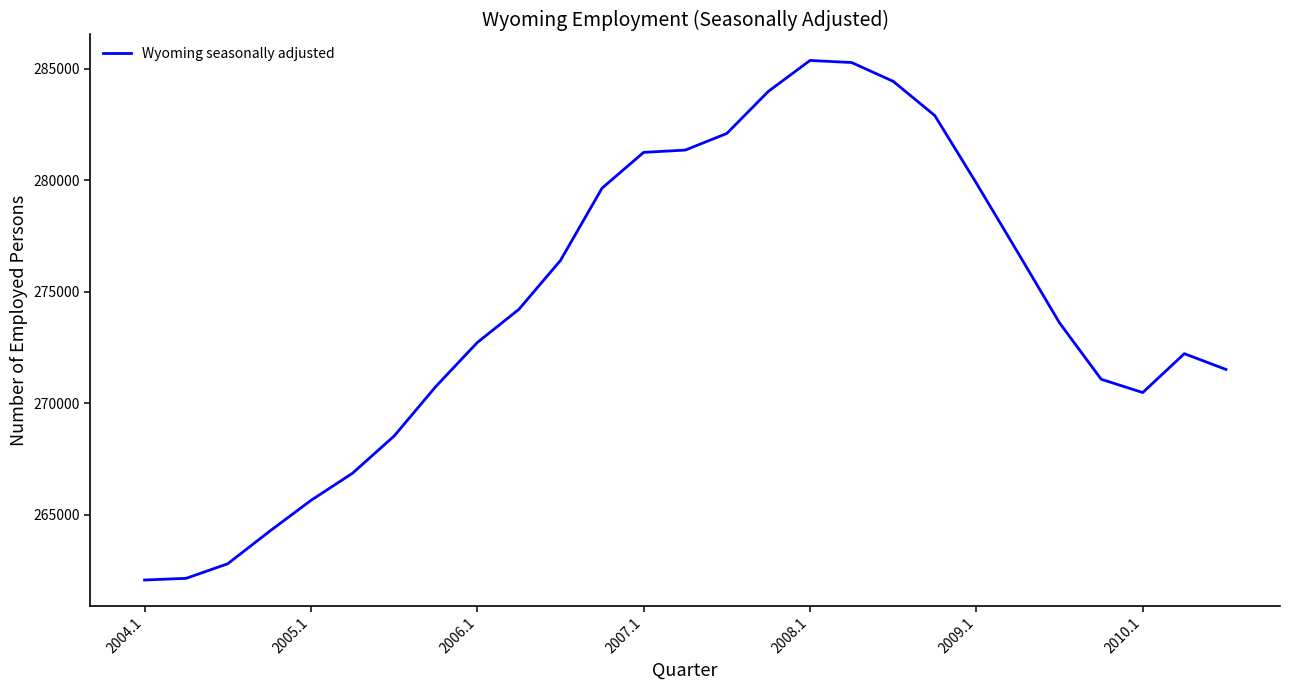

What is the smallest value displayed?

262066.0